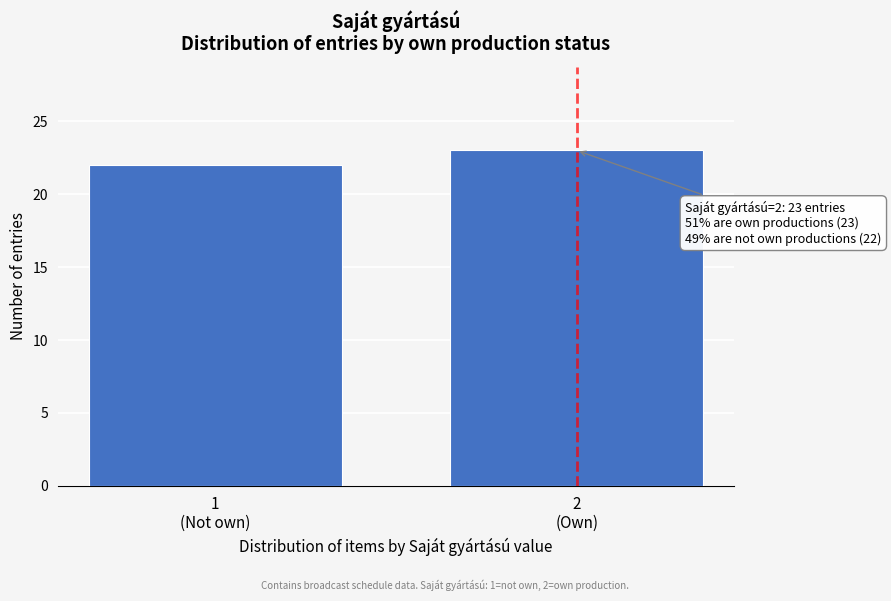

Reading right to left, extract all data points from this chart.

23	22